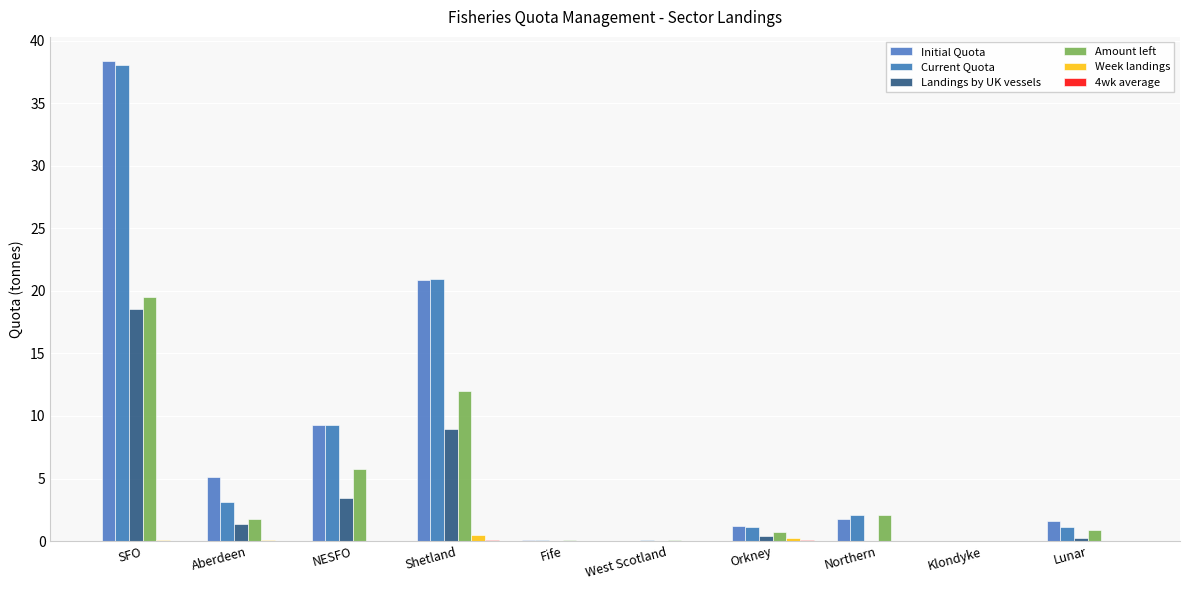

Which series has the largest range (max minus min)?

Initial Quota